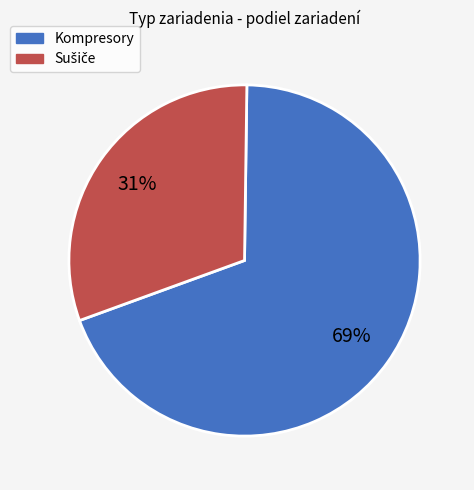

To the nearest percent, what is the average slice percentage?

50%